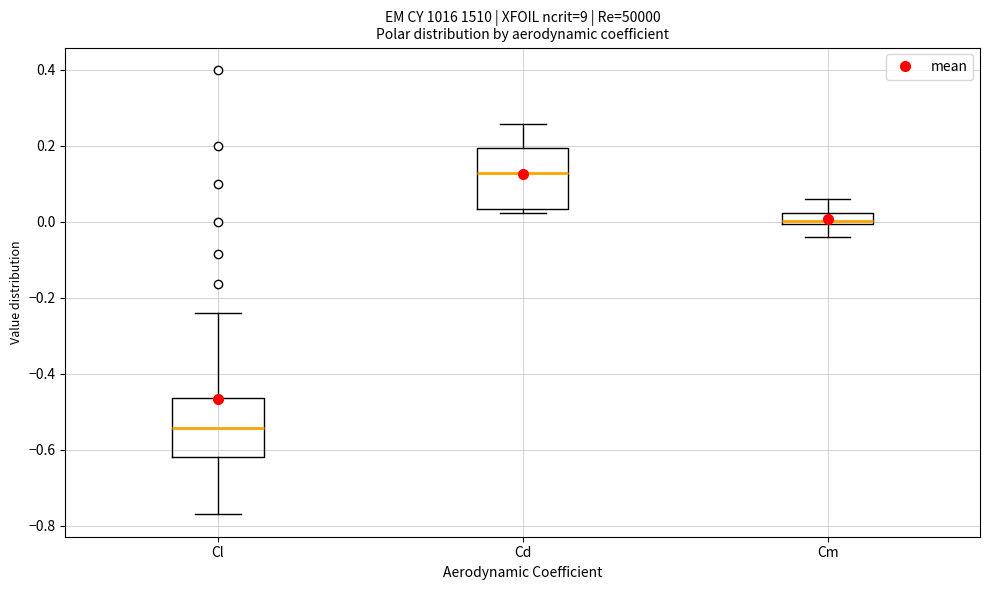

Which box has the highest median line?

Cd